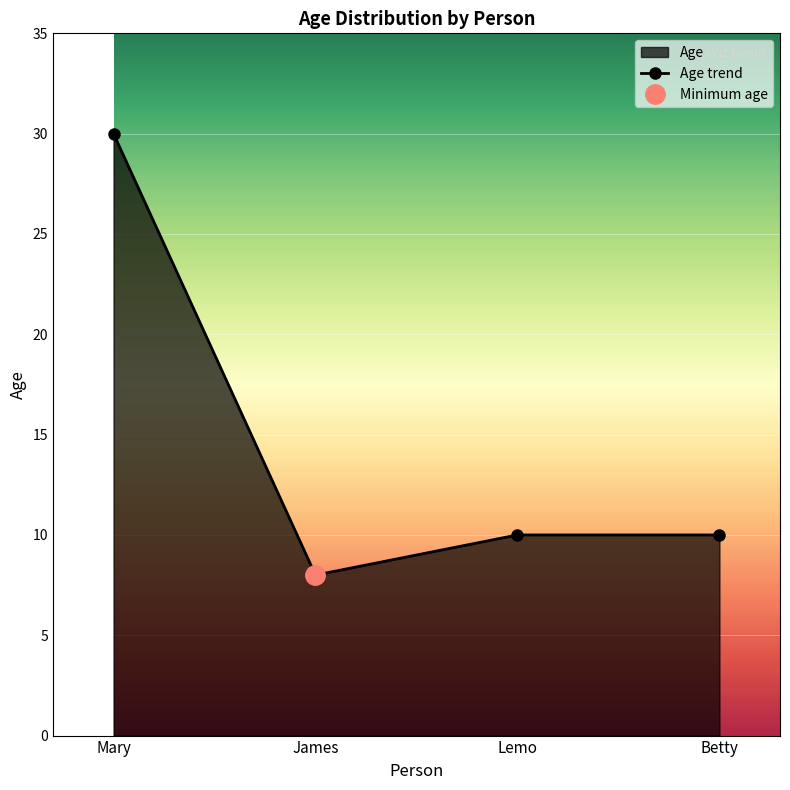

What is the average value?

14